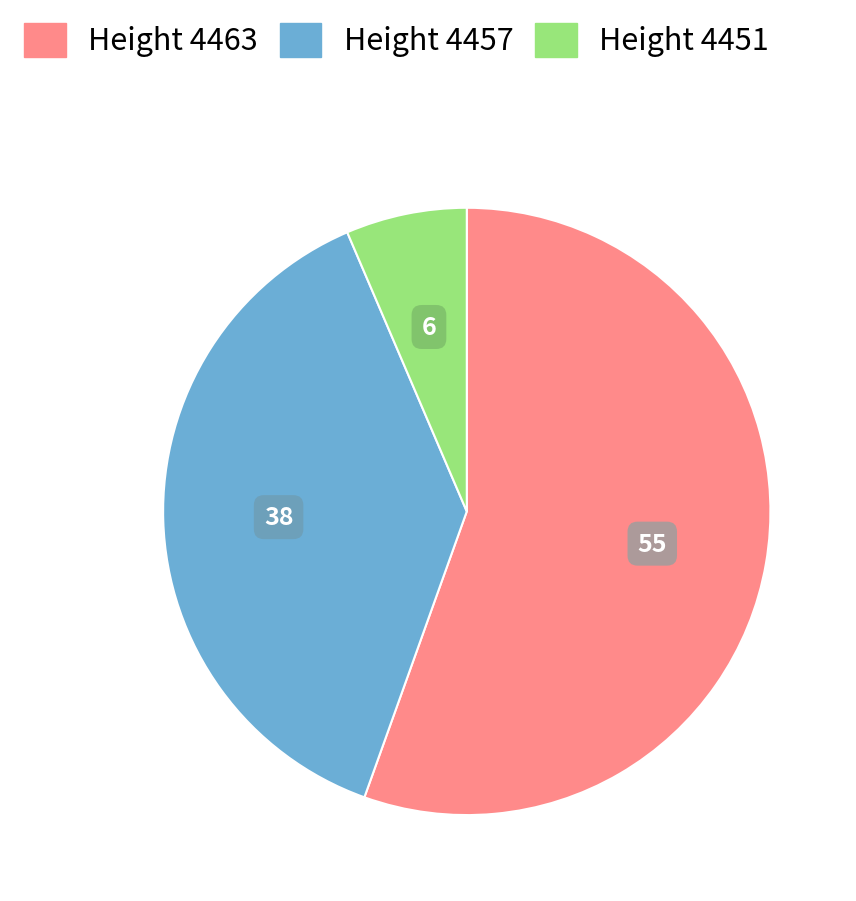

Is there any slice that represents more than half of the pie?

Yes